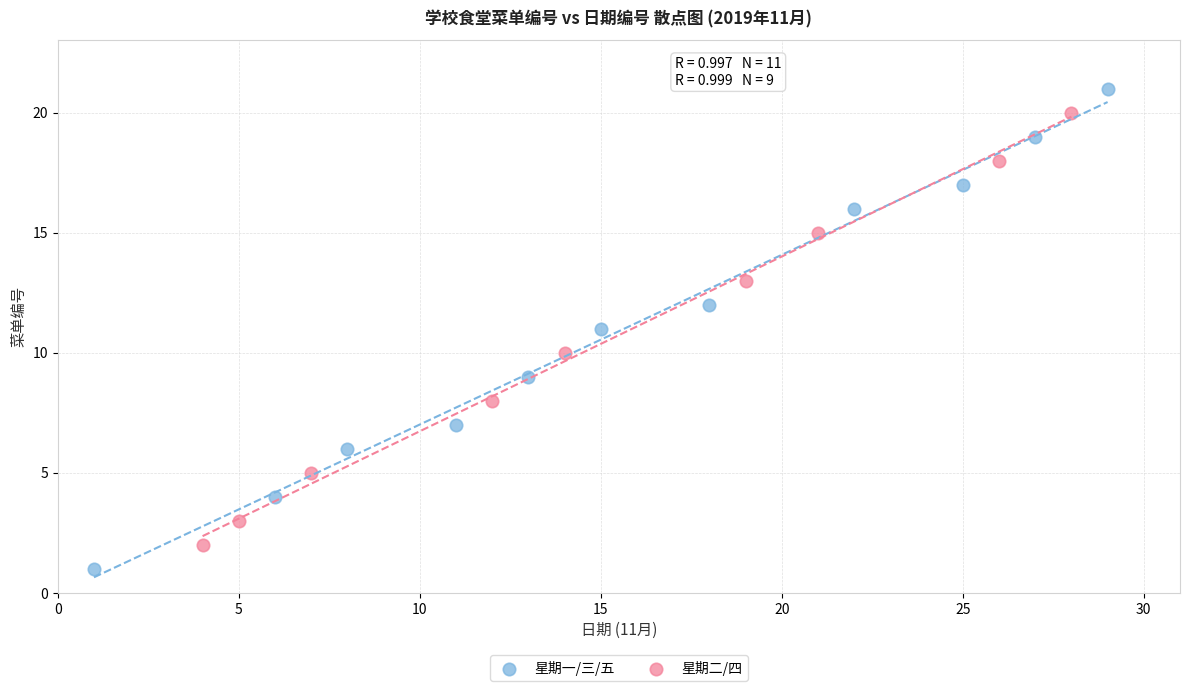

Which series has the largest Y range (max minus min)?

星期一/三/五